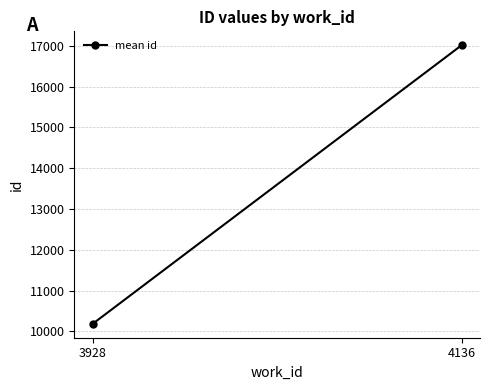

What is the sum of all values?

27197.8